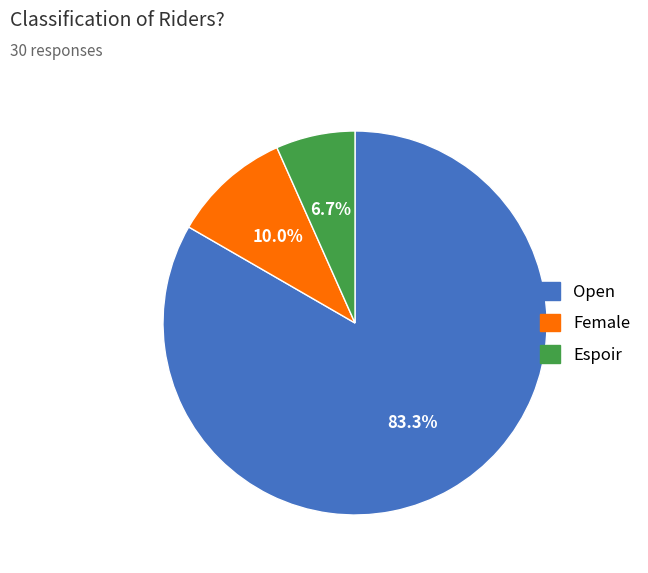

To the nearest percent, what percentage of the pie is Open?

83%